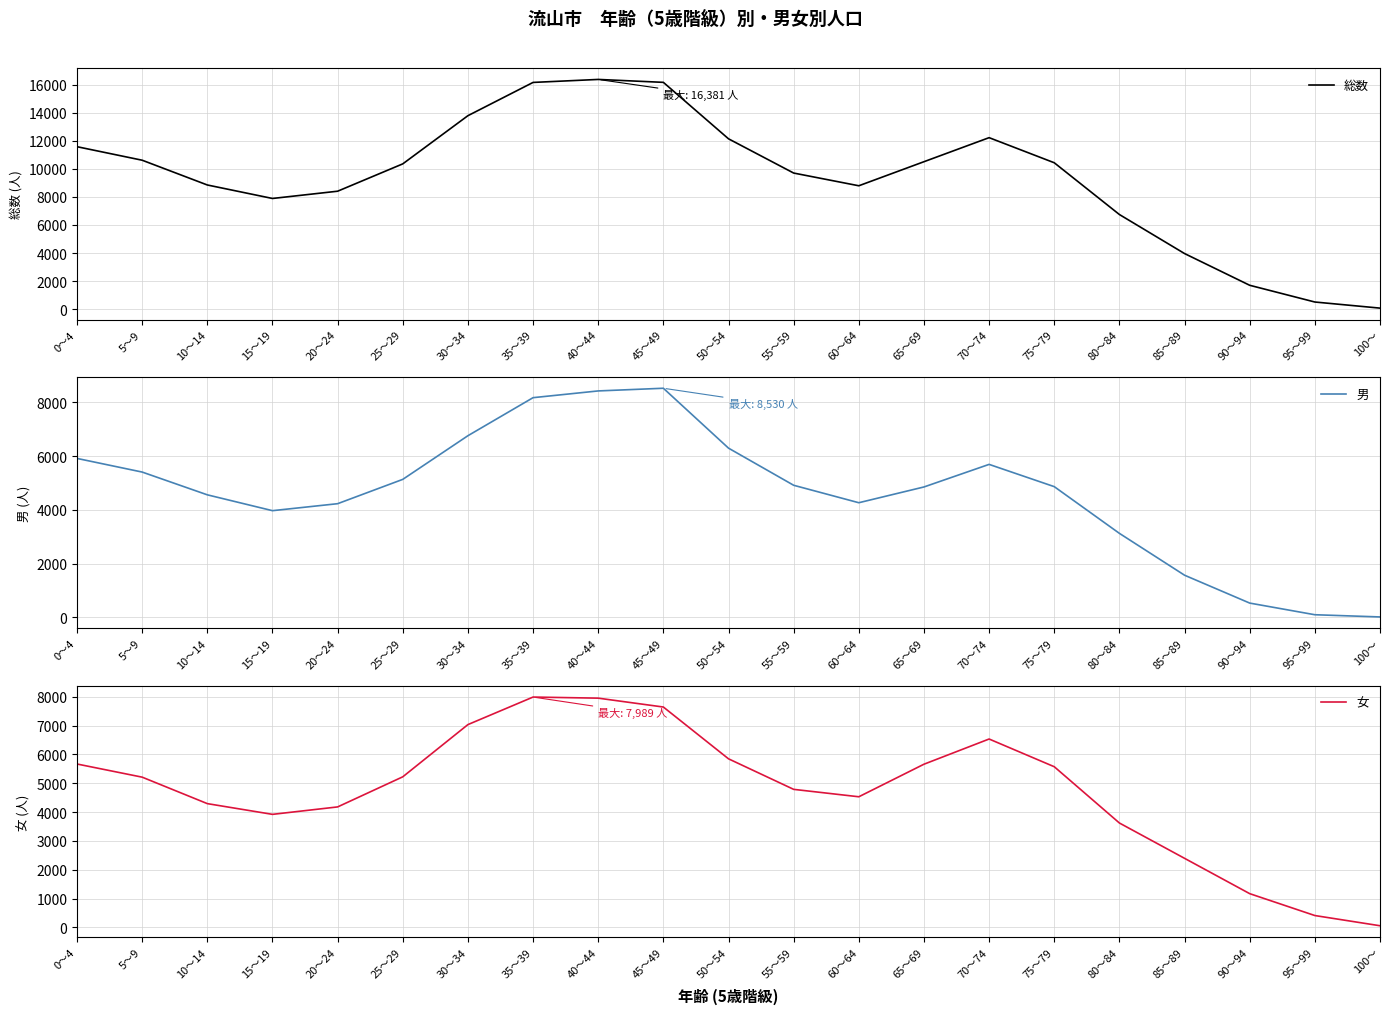

What is the sum of the 男 values at 65～69 and 60～64?

9119